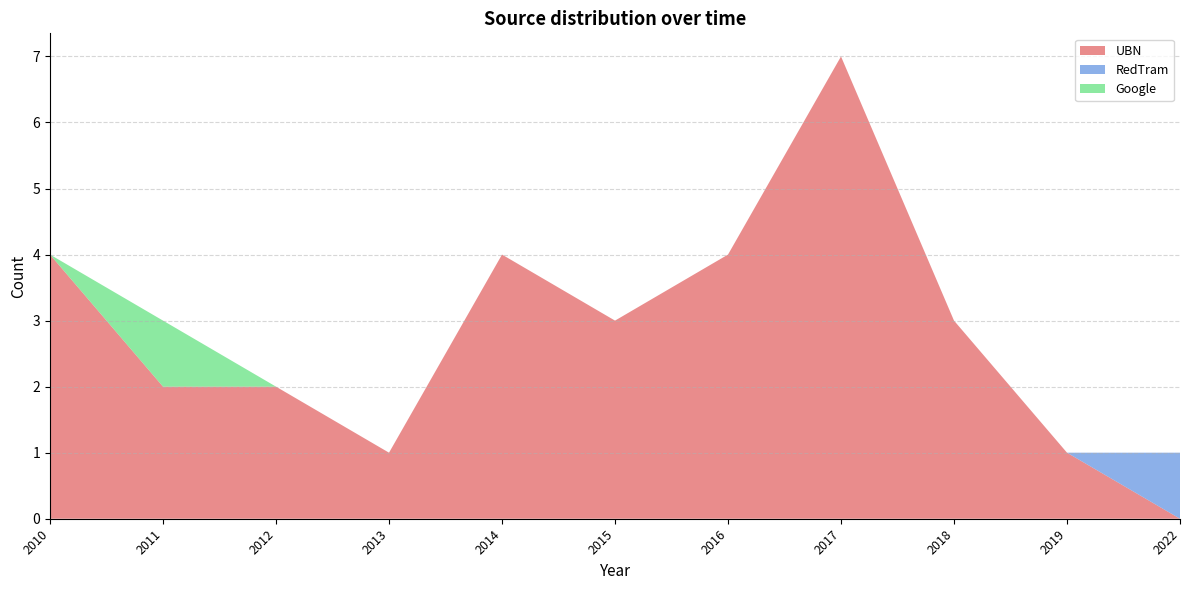

What is the total value across all series at 2015?

3